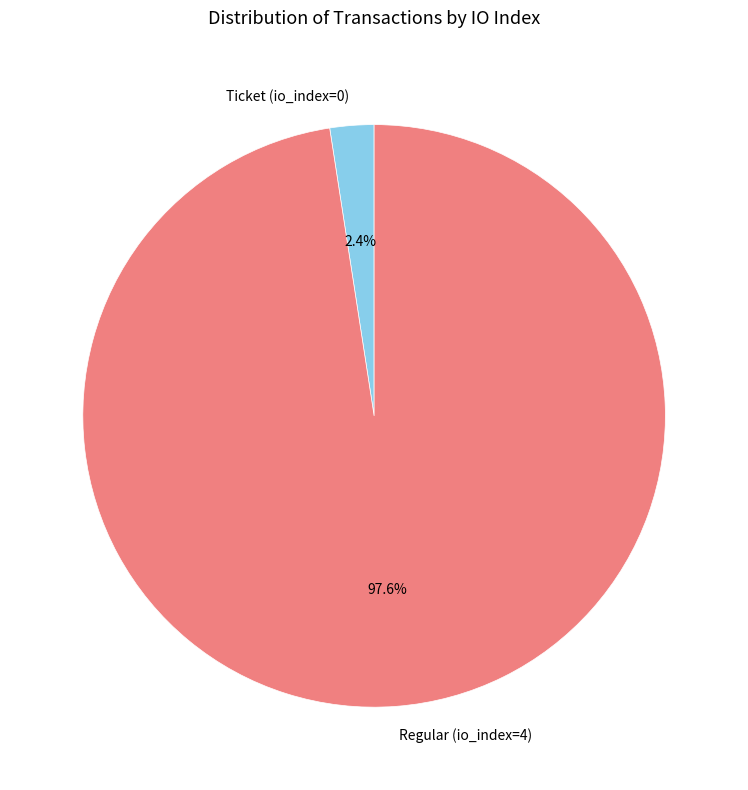

Do Regular (io_index=4) and Ticket (io_index=0) together represent more than half of the pie?

Yes